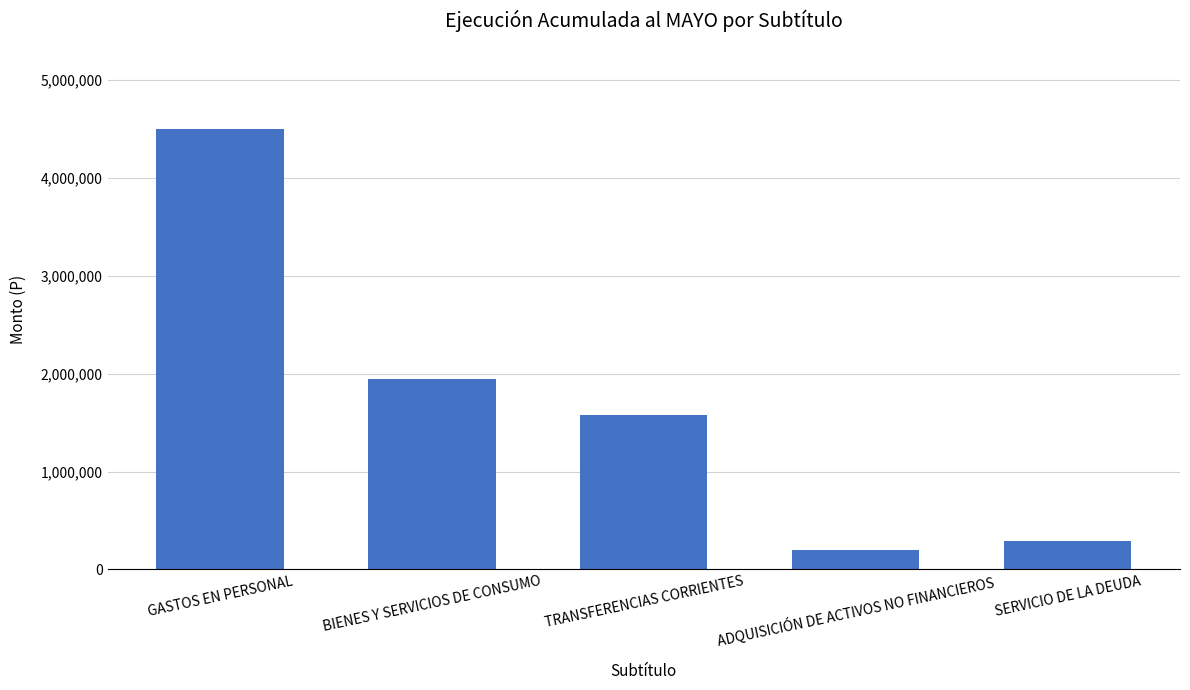

List the labels in order of value, largest first.

GASTOS EN PERSONAL, BIENES Y SERVICIOS DE CONSUMO, TRANSFERENCIAS CORRIENTES, SERVICIO DE LA DEUDA, ADQUISICIÓN DE ACTIVOS NO FINANCIEROS